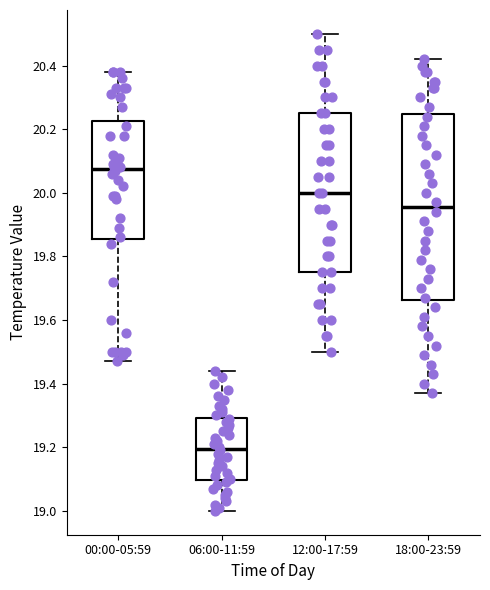

Where does the median line of the box for 06:00-11:59 sit on the y-axis? The values are not printed on the chart, so give them approximately, as read against the axis.

19.20